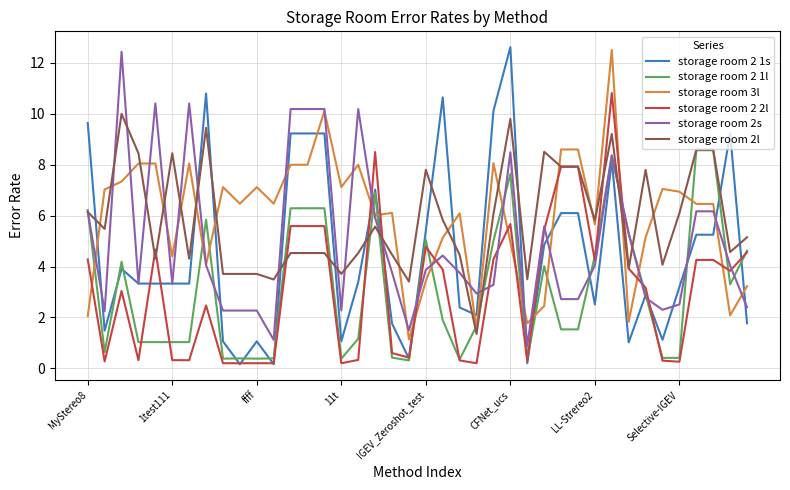

True or false: storage room 2l has more than 1 interior local peaks.

True